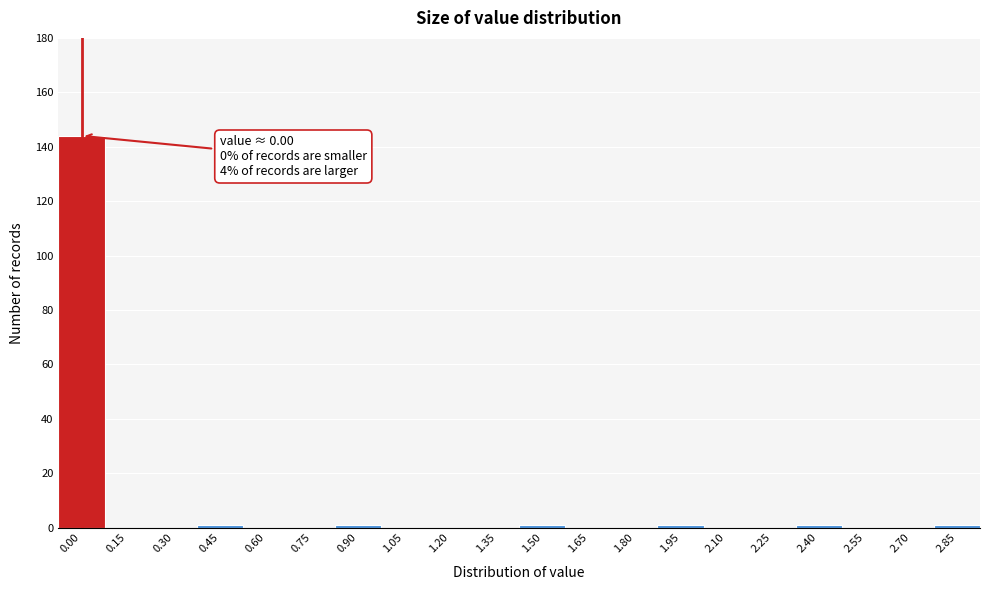

Reading left to right, list all the values displayed in this chart.

0.00=144	0.15=0	0.30=0	0.45=1	0.60=0	0.75=0	0.90=1	1.05=0	1.20=0	1.35=0	1.50=1	1.65=0	1.80=0	1.95=1	2.10=0	2.25=0	2.40=1	2.55=0	2.70=0	2.85=1